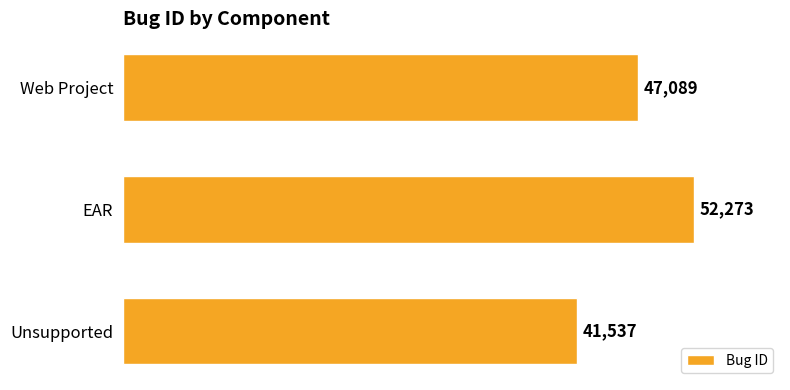

The value at Web Project is 14428. True or false?

False